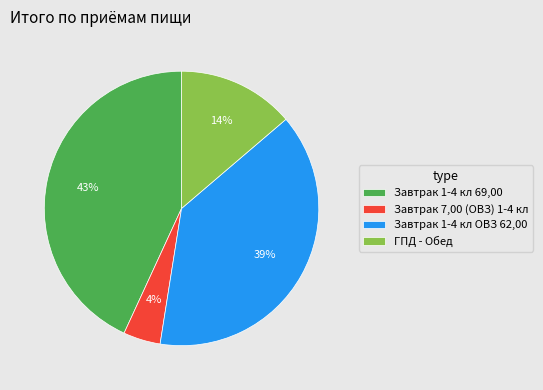

Combined, do Завтрак 7,00 (ОВЗ) 1-4 кл and Завтрак 1-4 кл 69,00 account for over 50%?

No